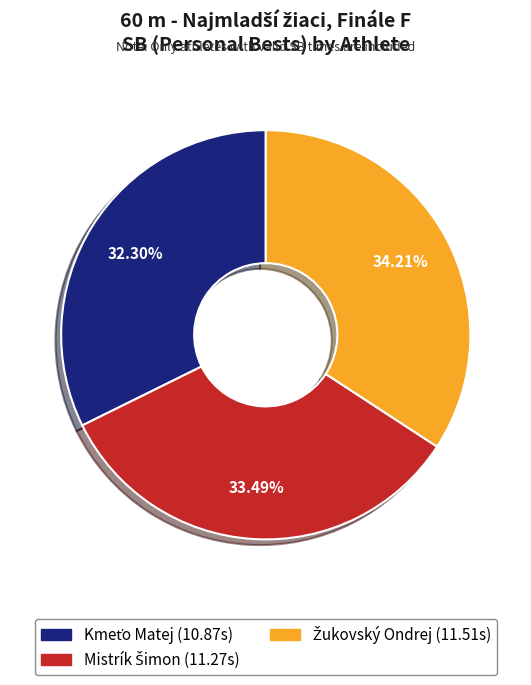

Does any single category account for the majority?

No